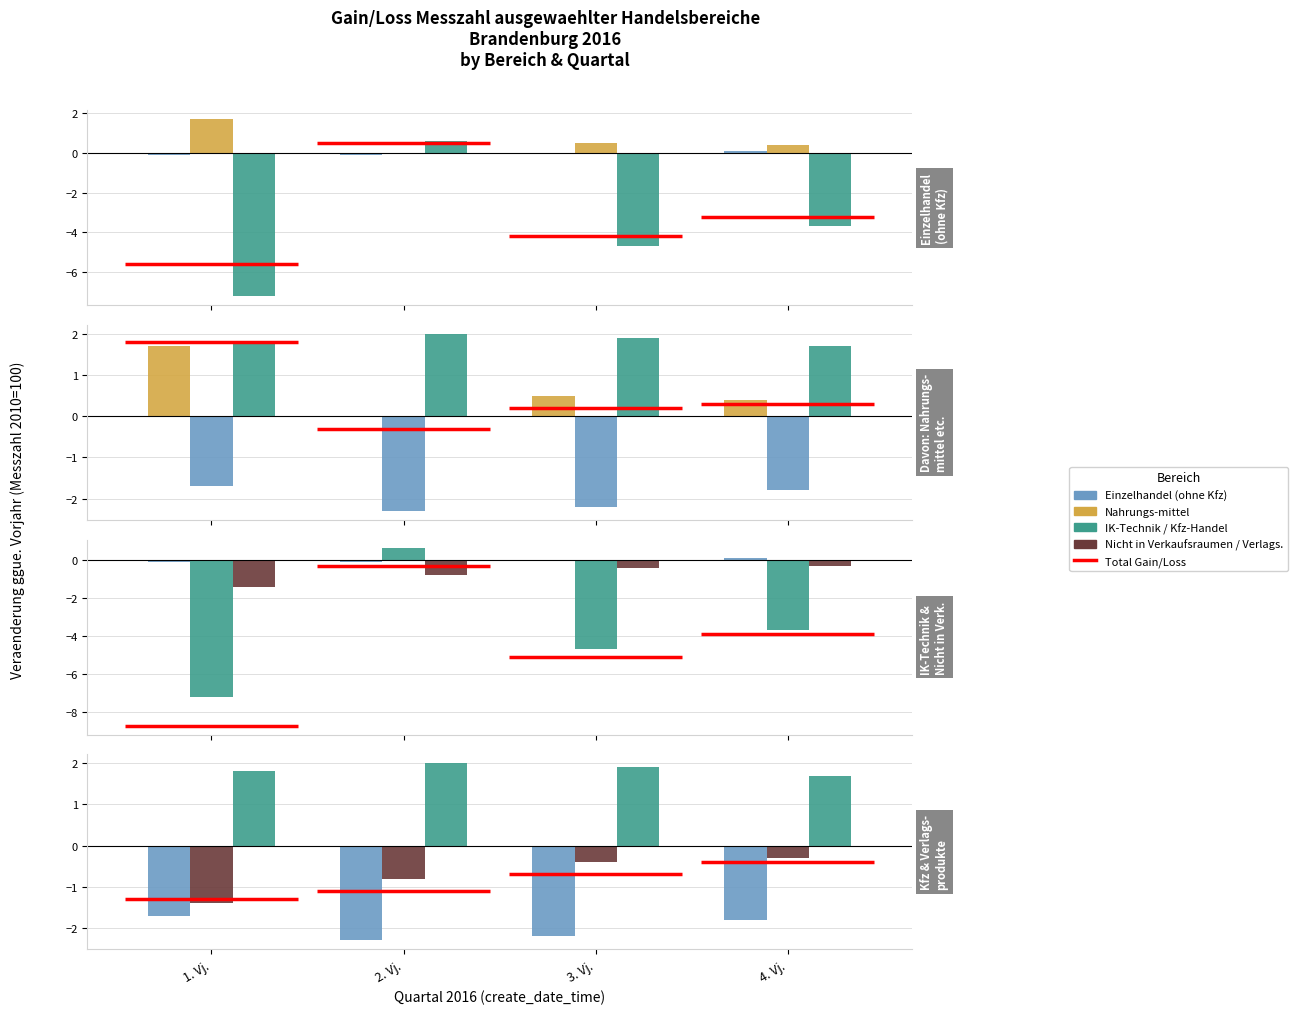

Which series has the largest total across all categories?

Kfz-Handel